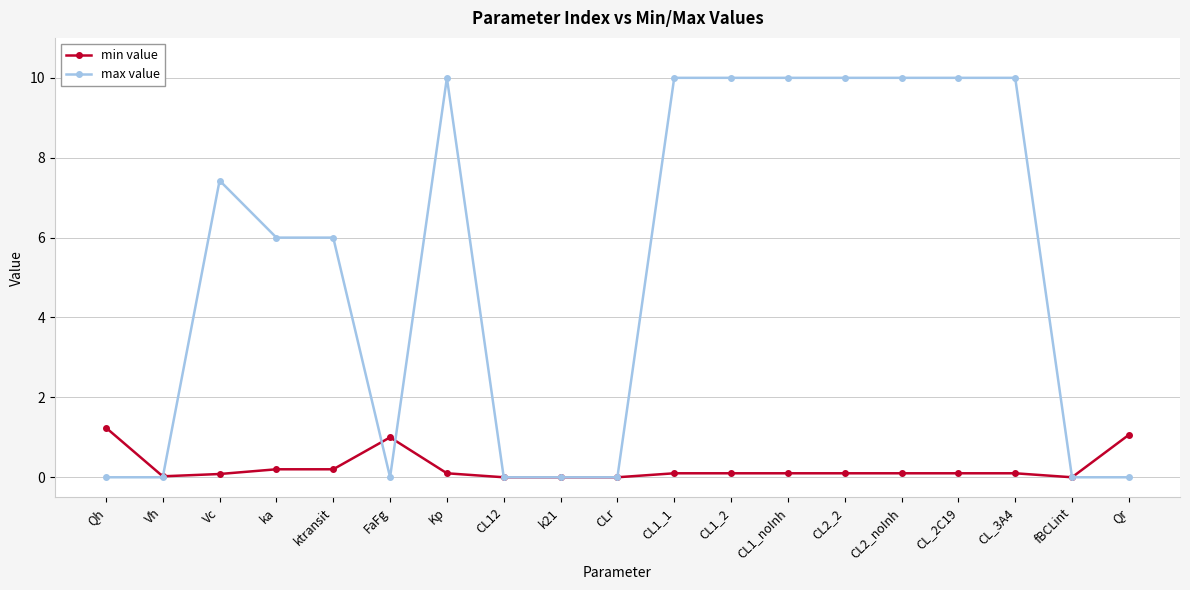

At which label does min value reach its peak?

Qh